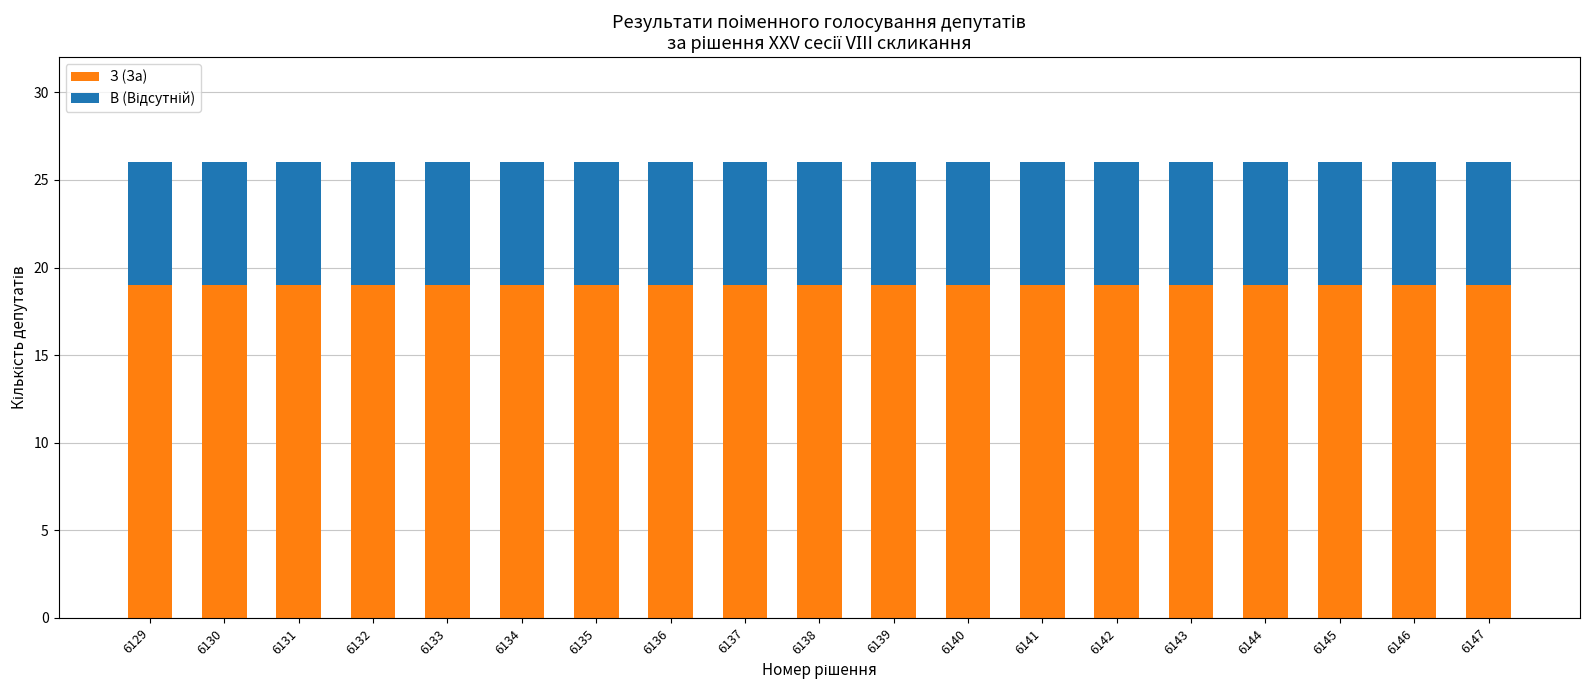

What is the total value across all series at 6134?

26